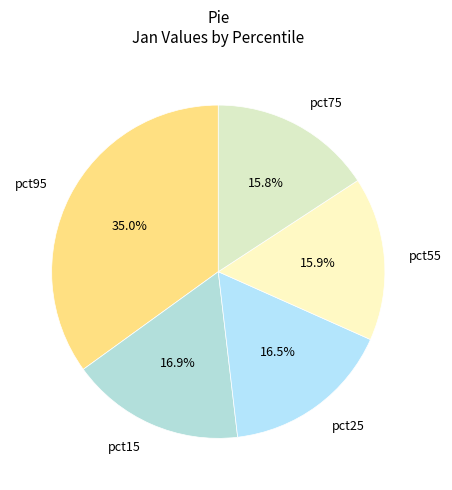

Count the number of slices in the pie.

5